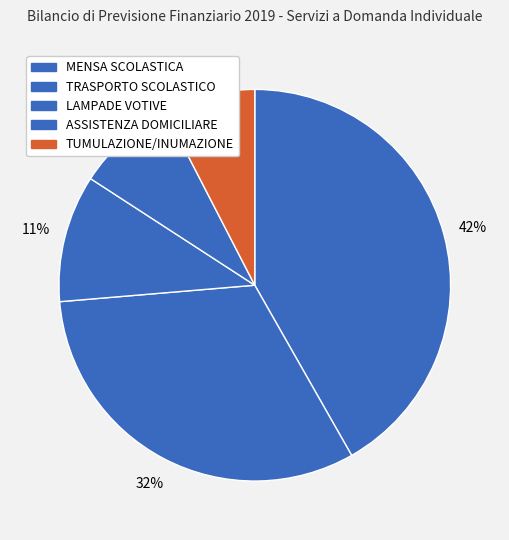

Does any single category account for the majority?

No